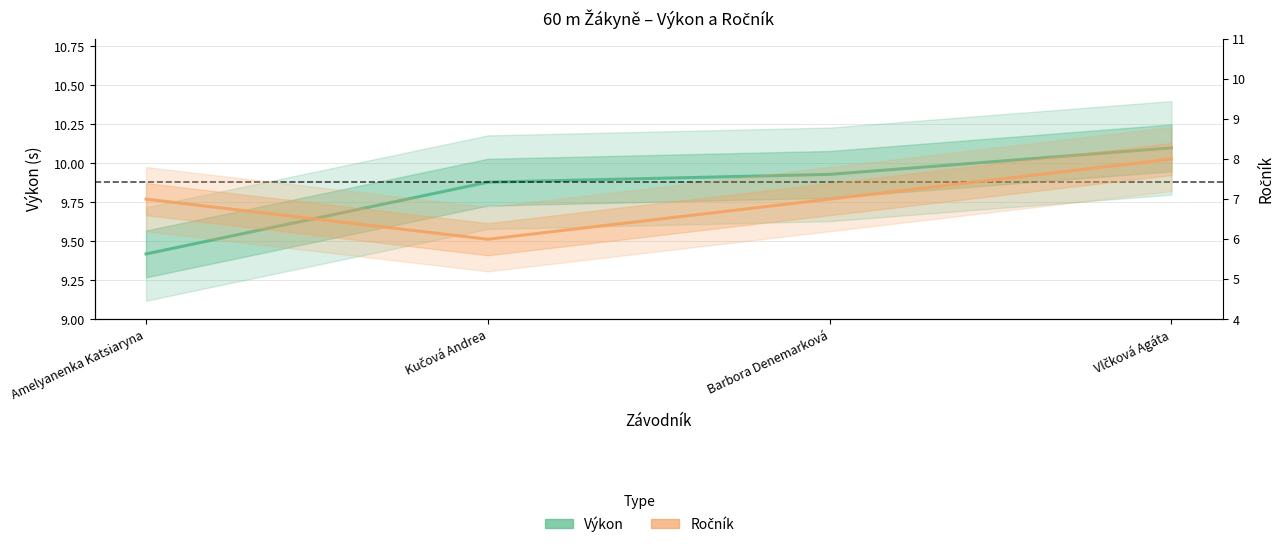

Rank the categories by Výkon value from lowest to highest.

Amelyanenka Katsiaryna, Kučová Andrea, Barbora Denemarková, Vlčková Agáta